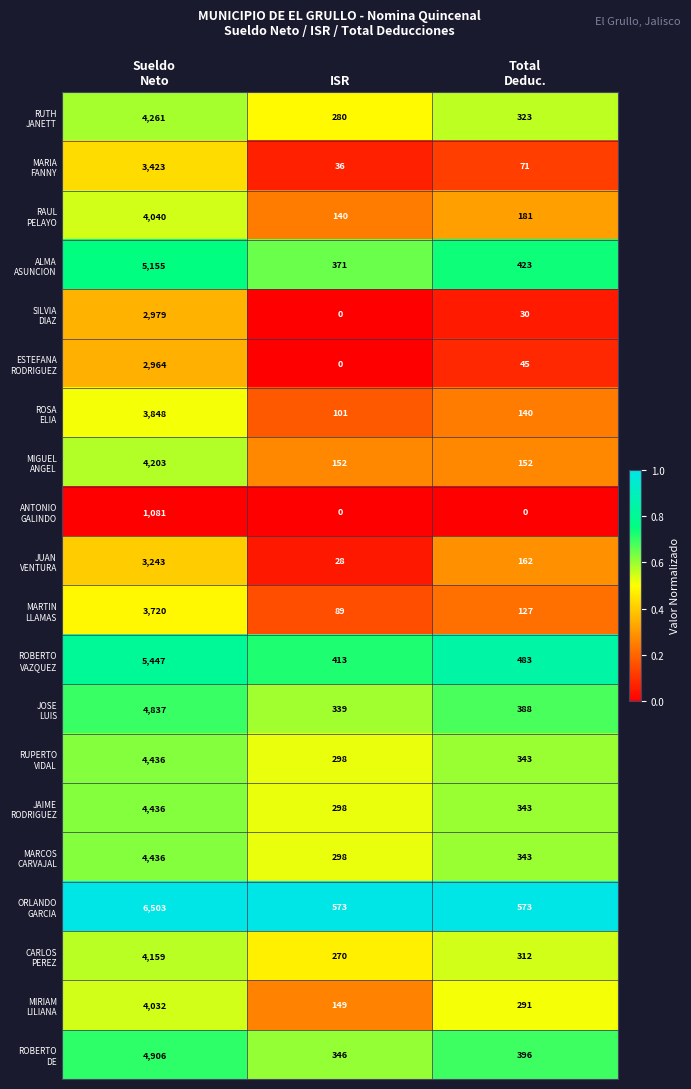

At how many categories does at least one series exceed 166?

3